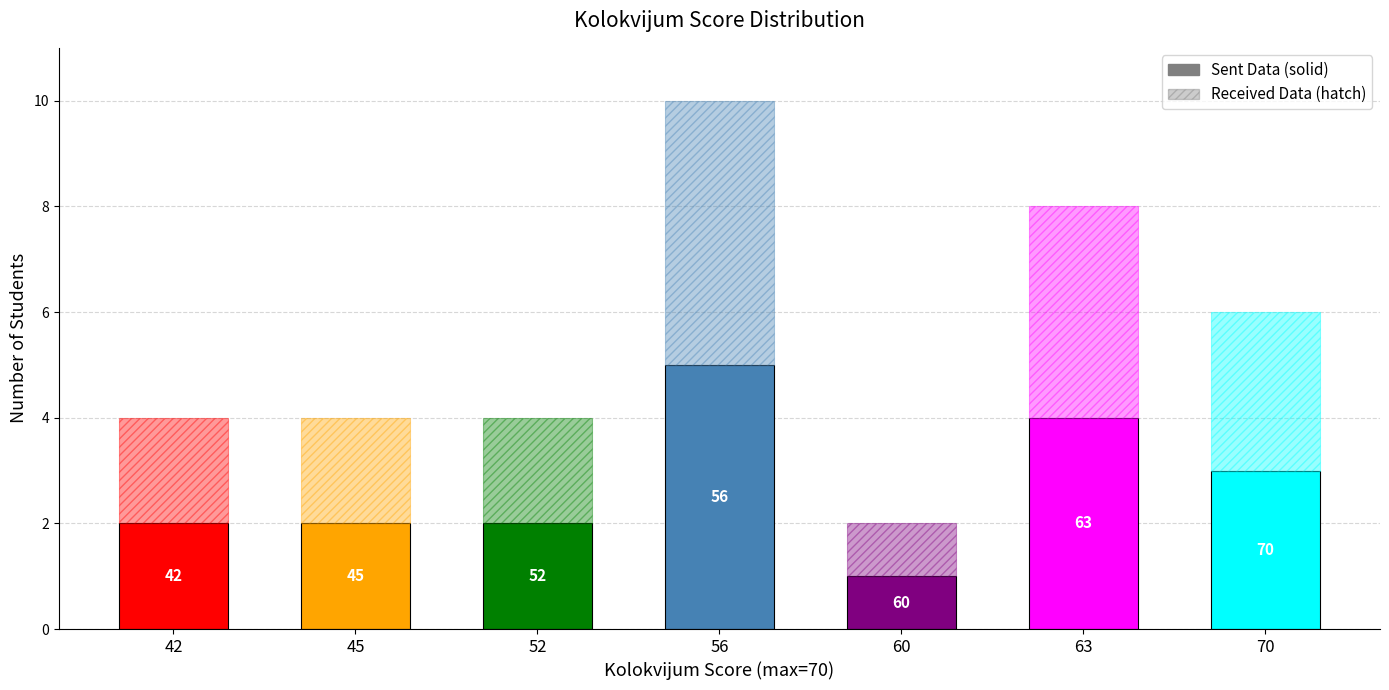

What is the value of the 3rd bar from the left?

2